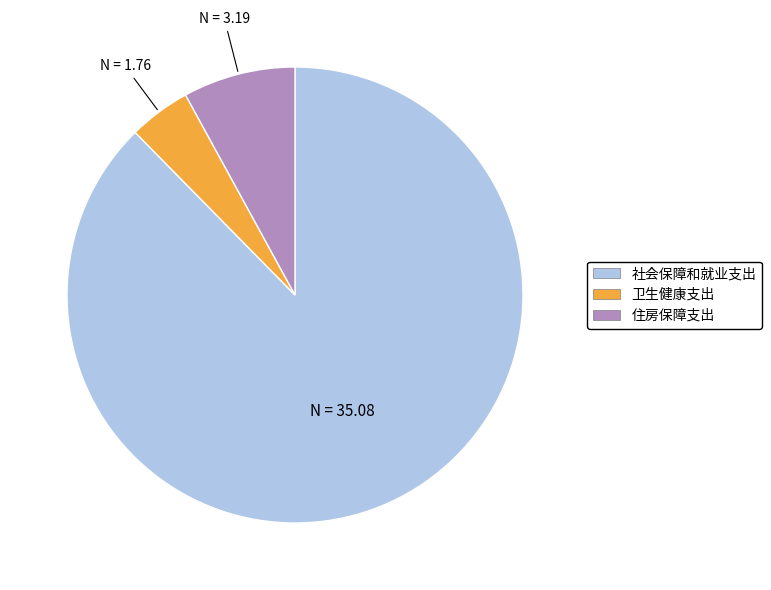

Rank the categories by value from lowest to highest.

卫生健康支出, 住房保障支出, 社会保障和就业支出